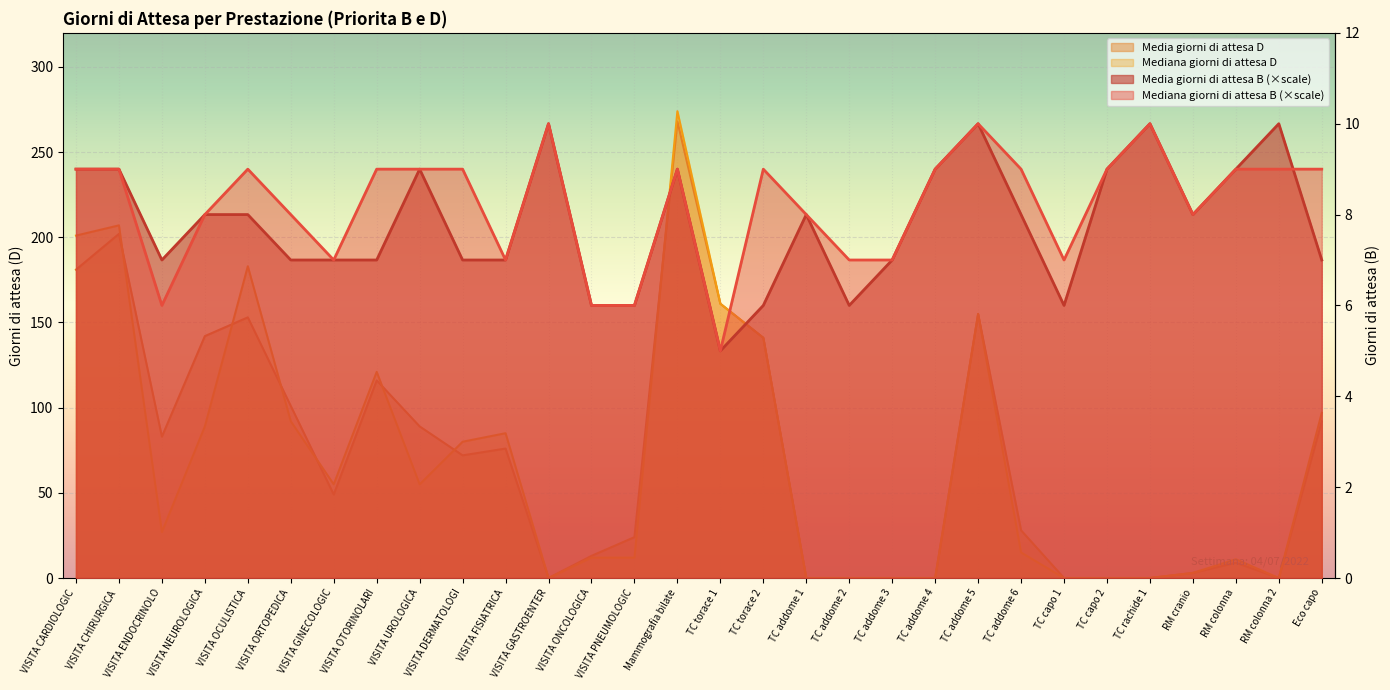

What is the sum of the Media giorni di attesa D values at VISITA ENDOCRINOLOGICA and VISITA CARDIOLOGICA?

264.0